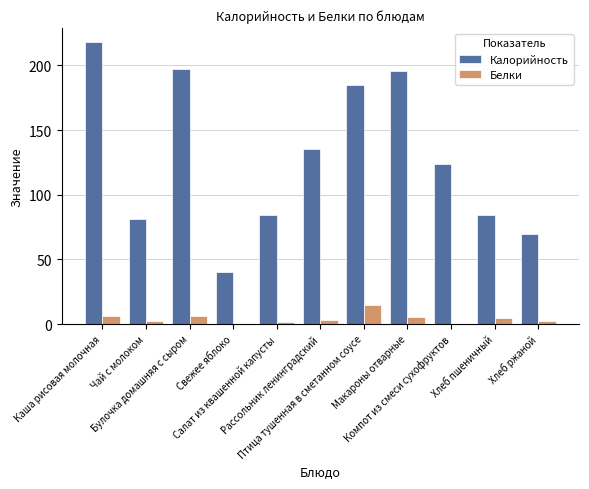

Which series has the largest total across all categories?

Калорийность